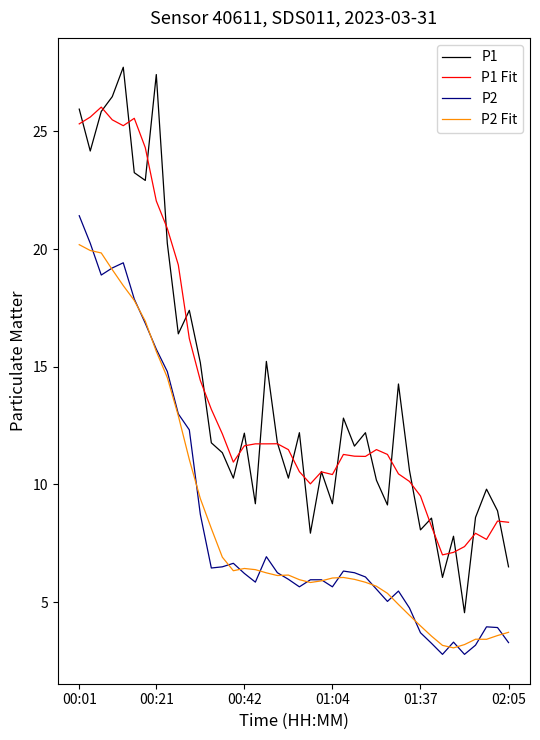

What is the difference between the maximum and minimum values in the P1 Fit series?

19.0